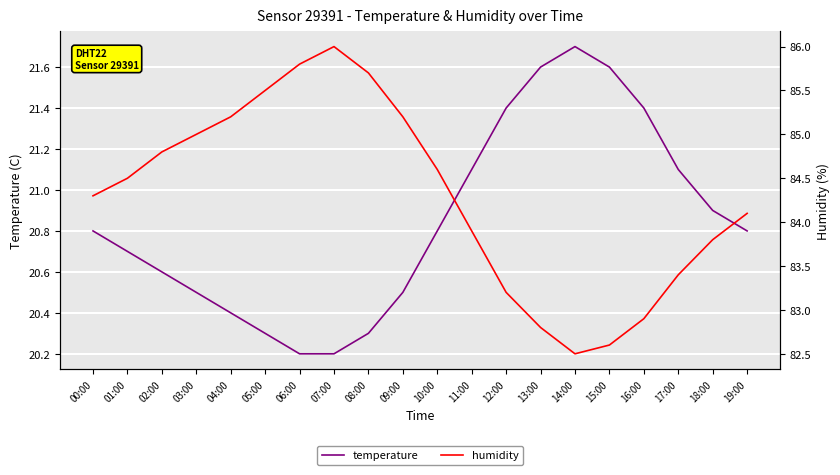

How many lines are shown in the chart?

2